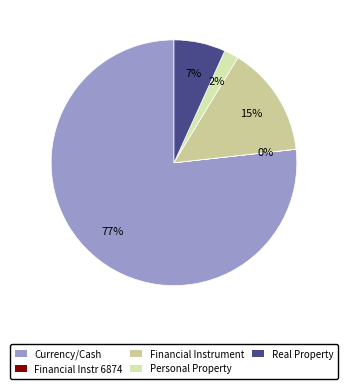

Do Financial Instr 6874 and Currency/Cash together represent more than half of the pie?

Yes